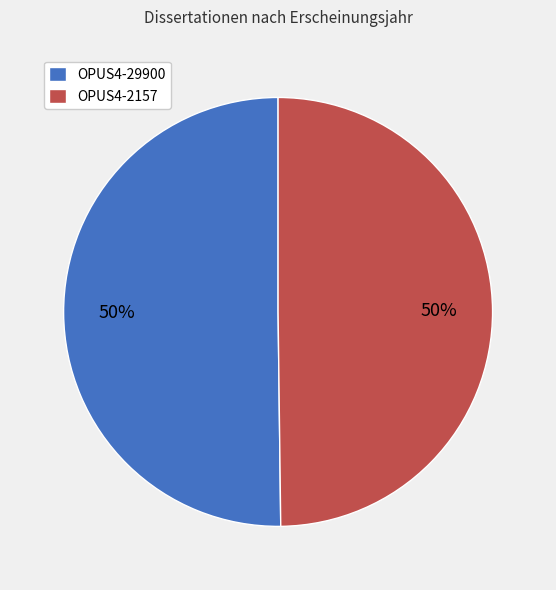

Is the sum of OPUS4-2157 and OPUS4-29900 greater than half?

Yes